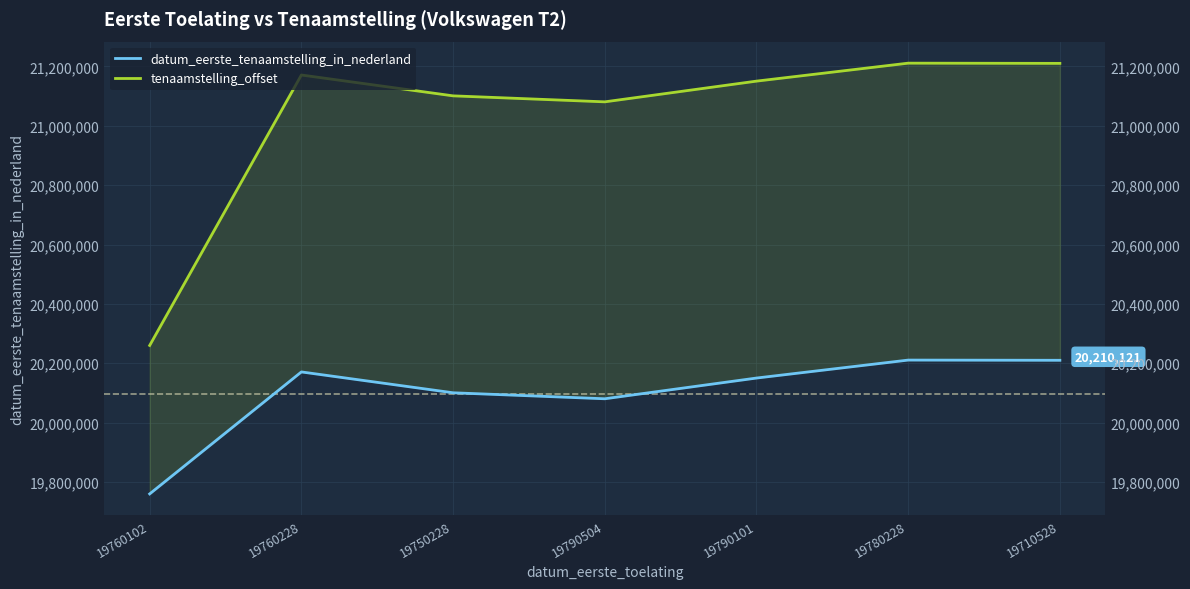

What is the average value of the datum_eerste_tenaamstelling_in_nederland series?

20097647